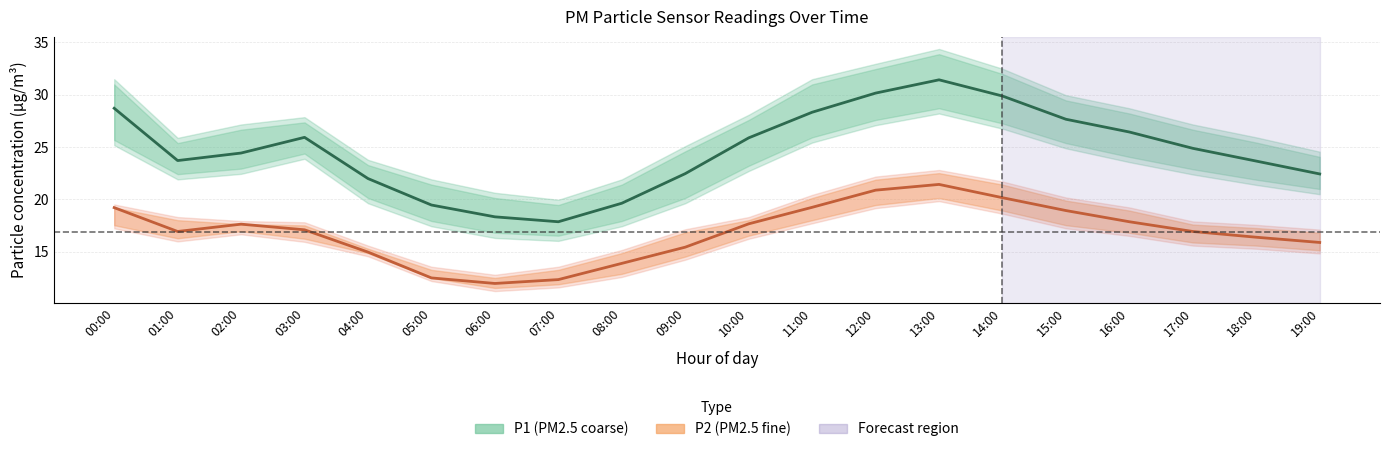

Which series has the widest spread of values?

P1 center